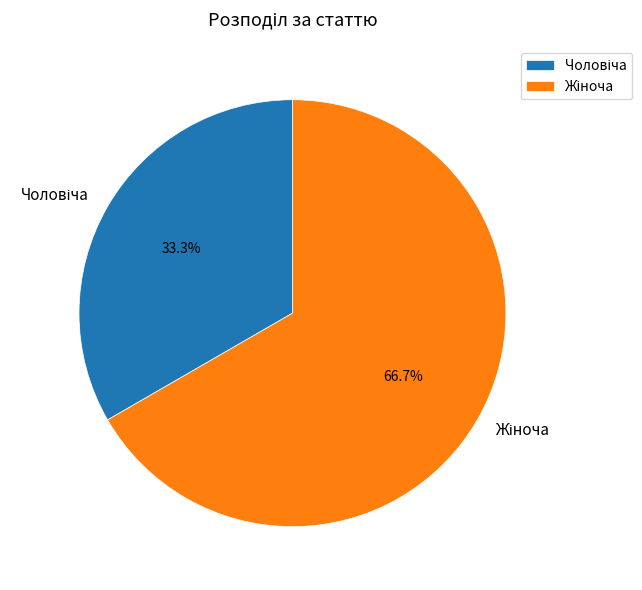

Does any single category account for the majority?

Yes